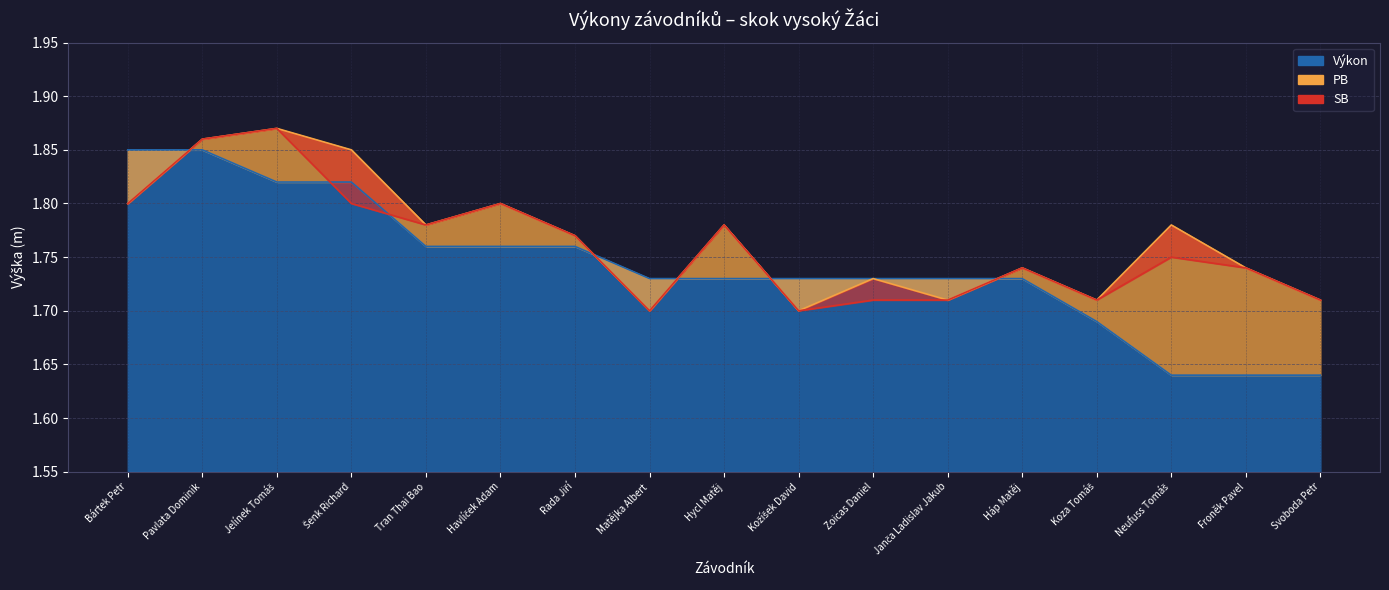

Does the chart have visible grid lines?

Yes